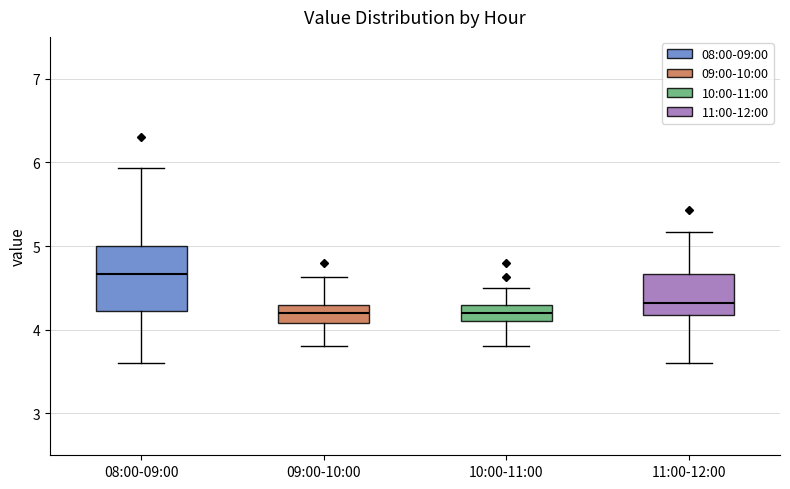

Which box is the tallest, from its lower edge to its upper edge?

08:00-09:00